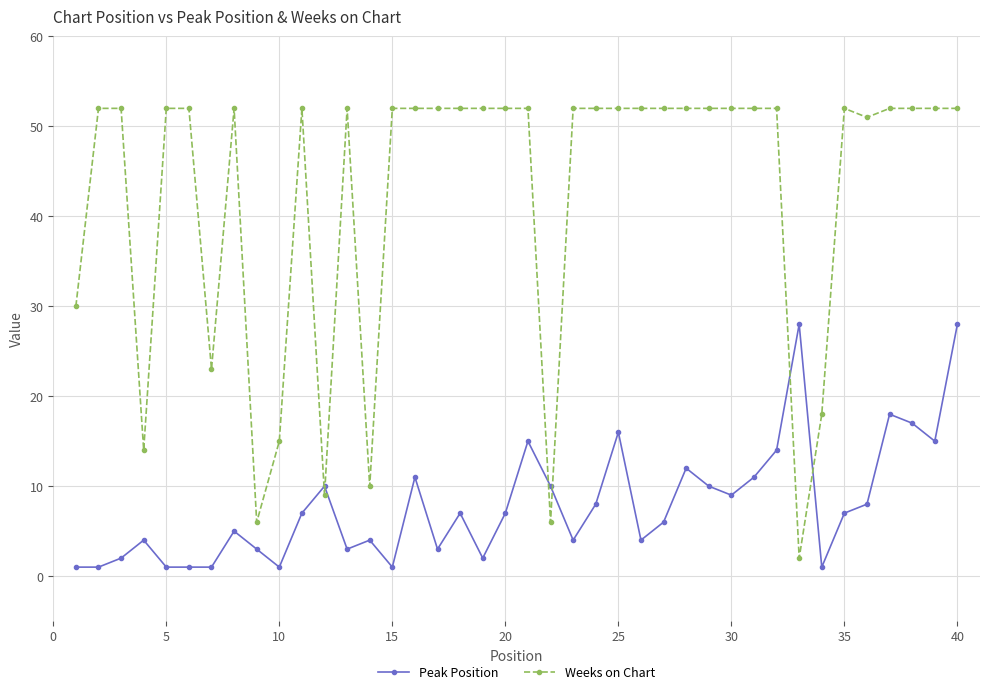

True or false: Peak Position and Weeks on Chart cross at least once.

True